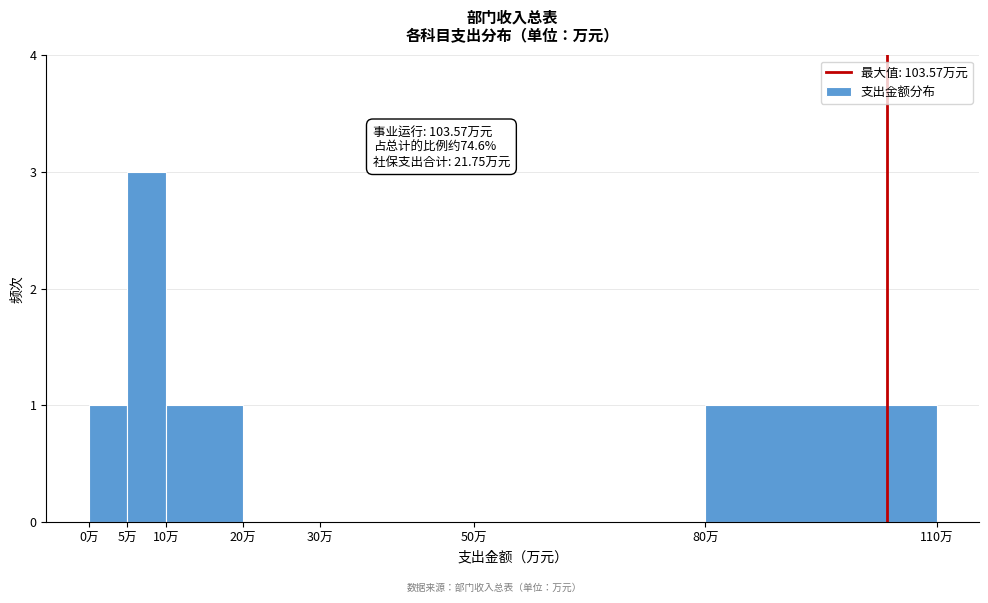

Which range on the x-axis has the tallest bar?

5 to 10